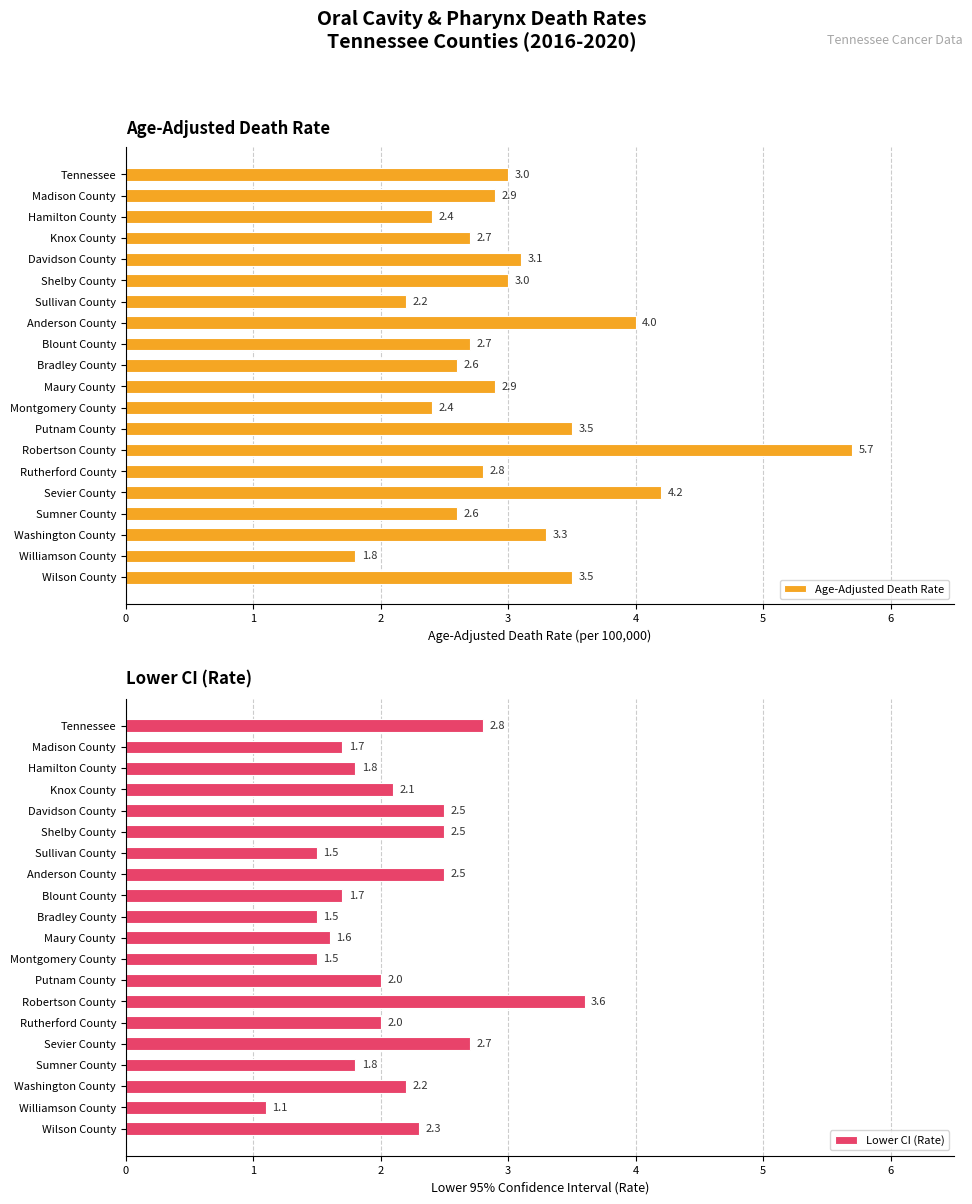

Reading left to right, transcribe all the data shown in this chart.

Age-Adjusted Death Rate: 3.0	2.9	2.4	2.7	3.1	3.0	2.2	4.0	2.7	2.6	2.9	2.4	3.5	5.7	2.8	4.2	2.6	3.3	1.8	3.5
Lower CI (Rate): 2.8	1.7	1.8	2.1	2.5	2.5	1.5	2.5	1.7	1.5	1.6	1.5	2.0	3.6	2.0	2.7	1.8	2.2	1.1	2.3